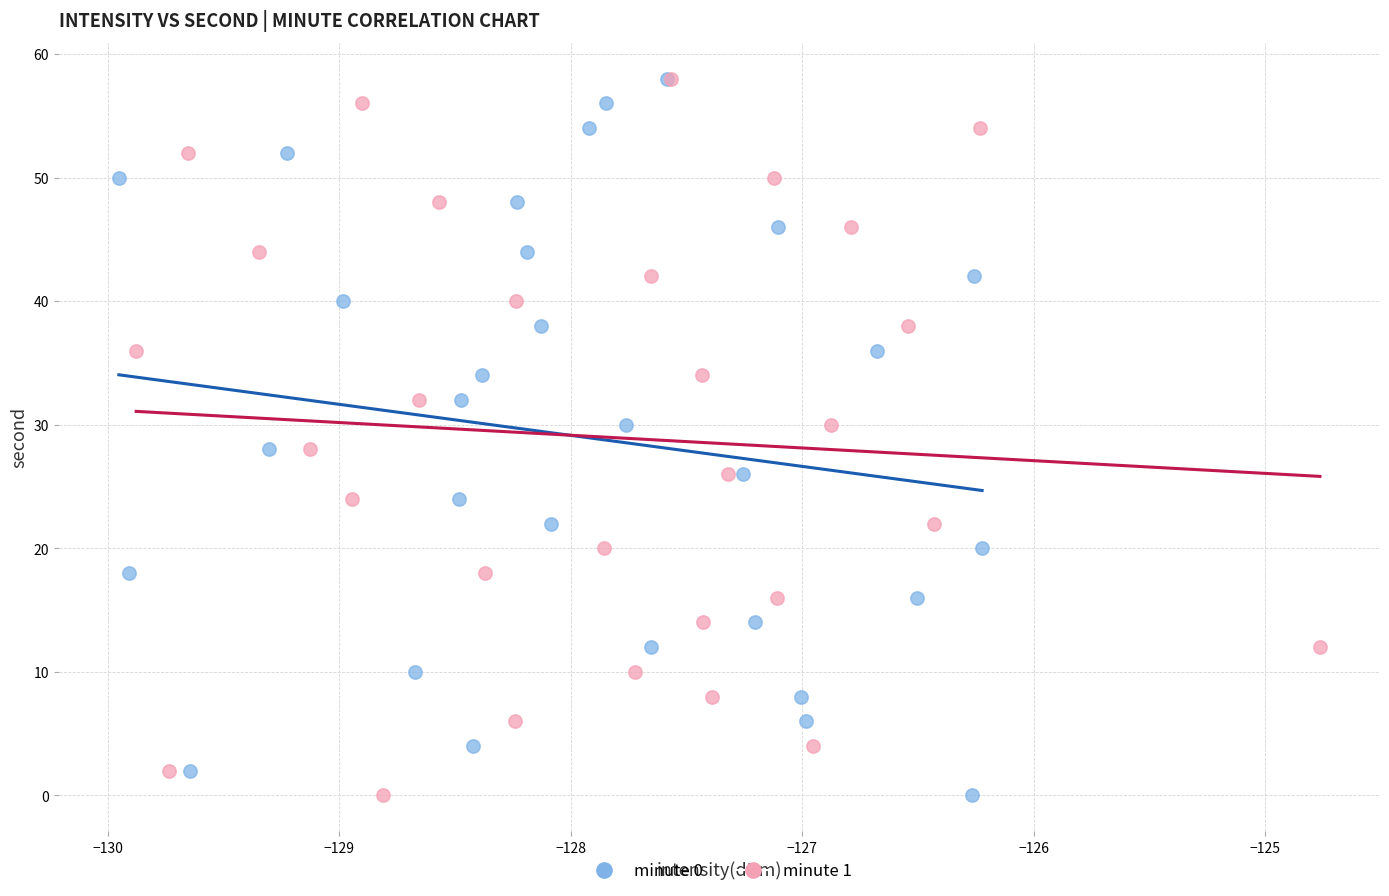

What are all the series names shown in the legend?

minute 0, minute 1